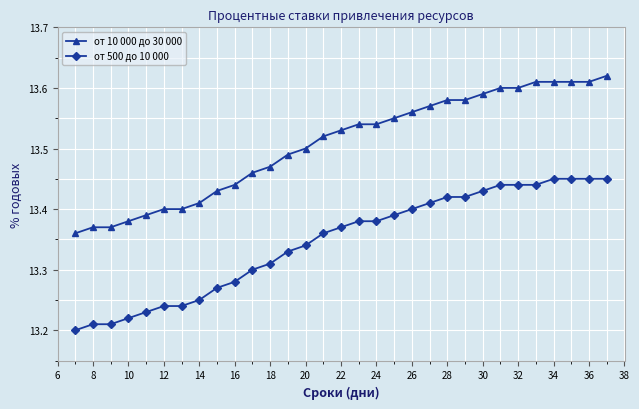

True or false: от 500 до 10 000 and от 10 000 до 30 000 intersect in this chart.

False